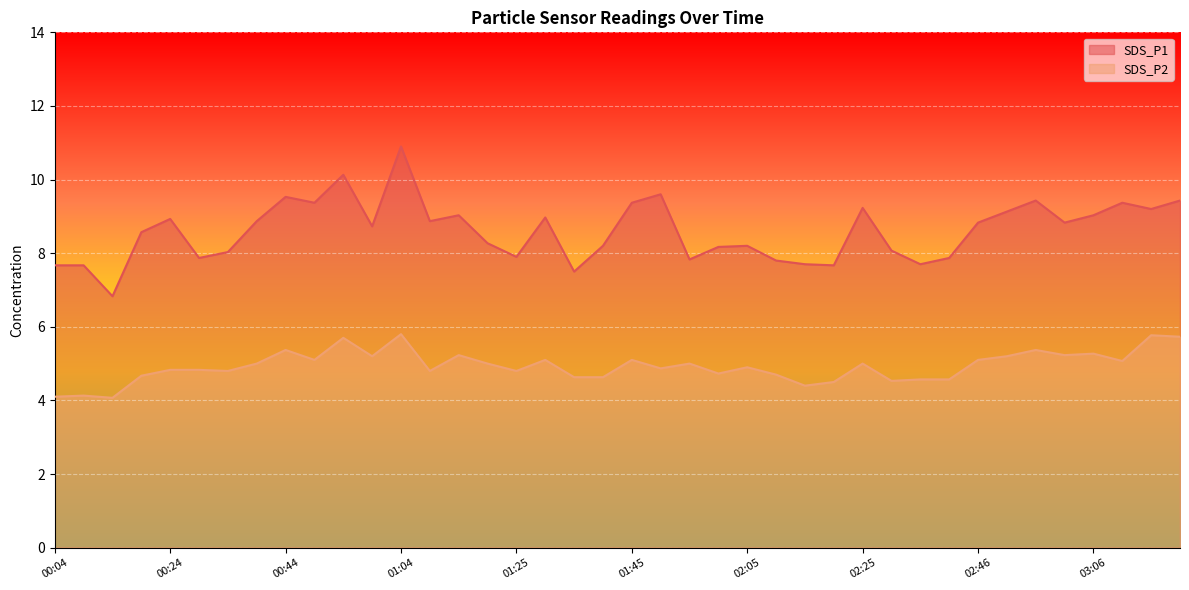

True or false: SDS_P2 and SDS_P1 cross at least once.

False